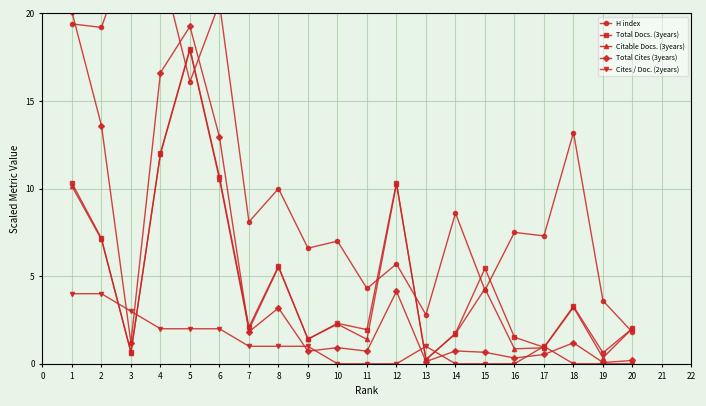

True or false: Total Cites (3years) has more than 2 points higher than both neighbors.

True